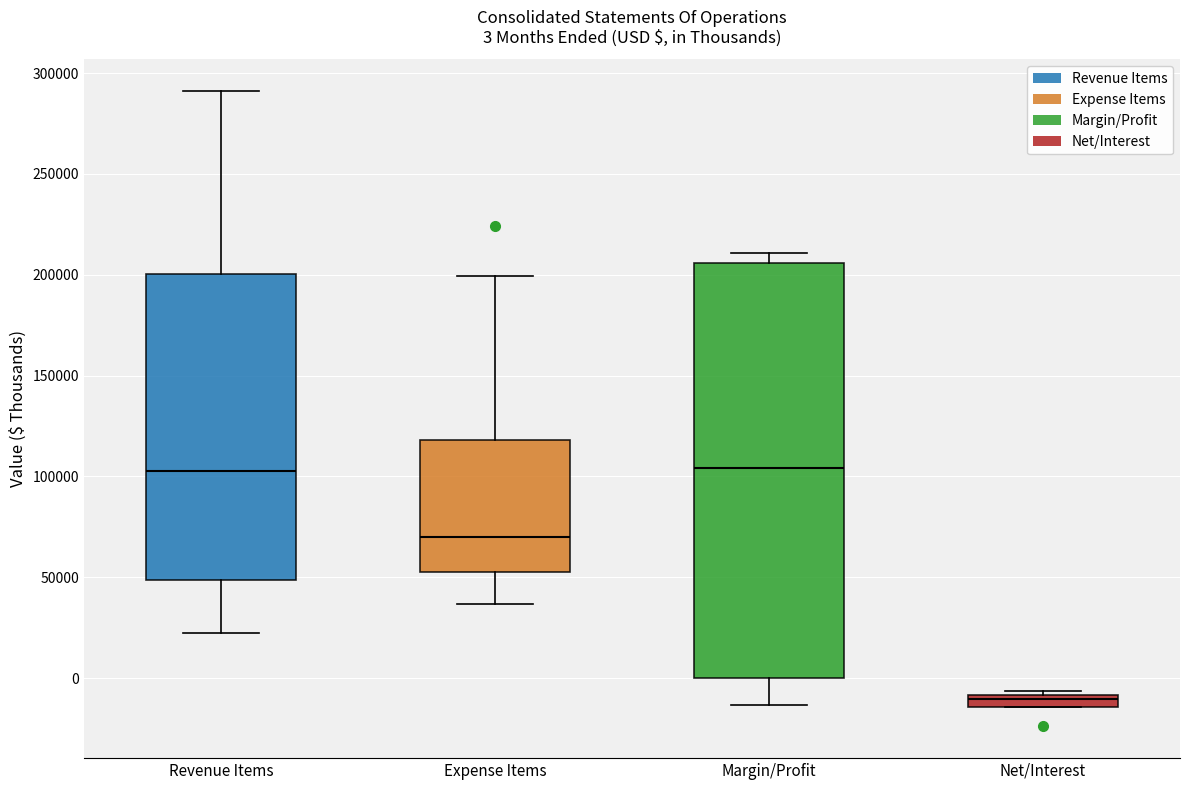

Comparing the boxes themselves (not the whiskers), which one is the tallest?

Margin/Profit